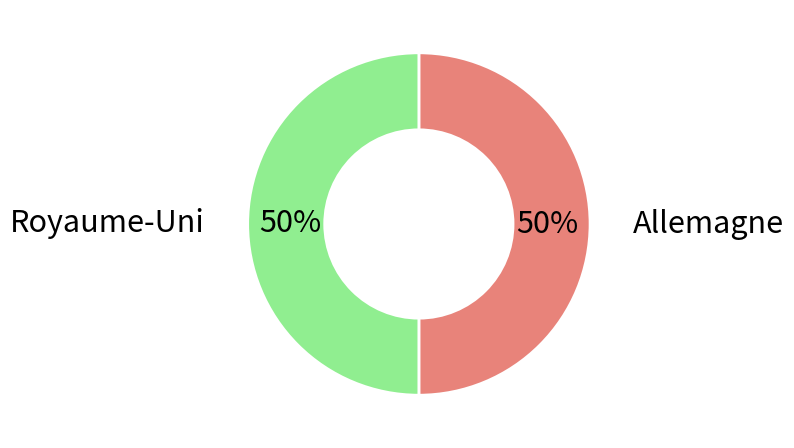

To the nearest percent, what portion does Allemagne represent?

50%